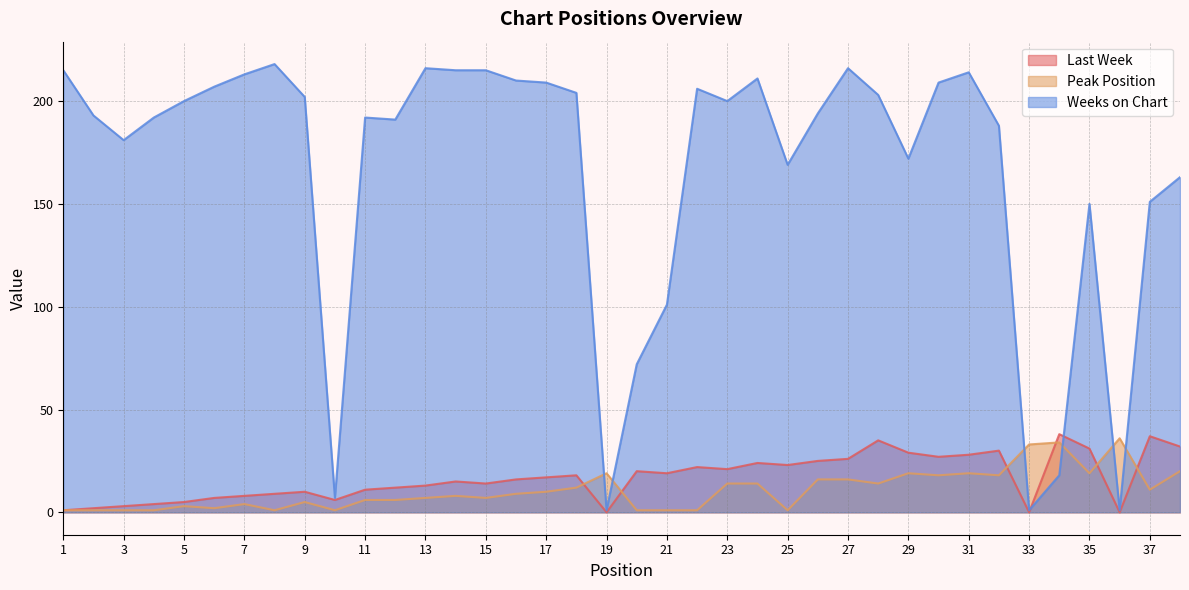

How many lines are shown in the chart?

3